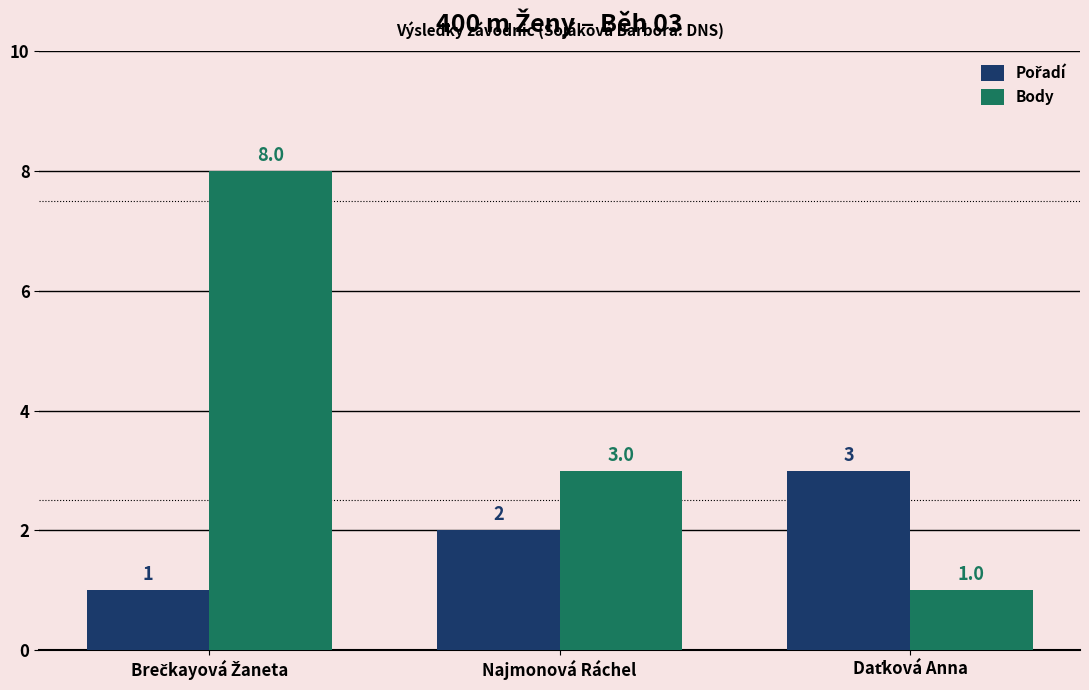

Which series has the largest range (max minus min)?

Body